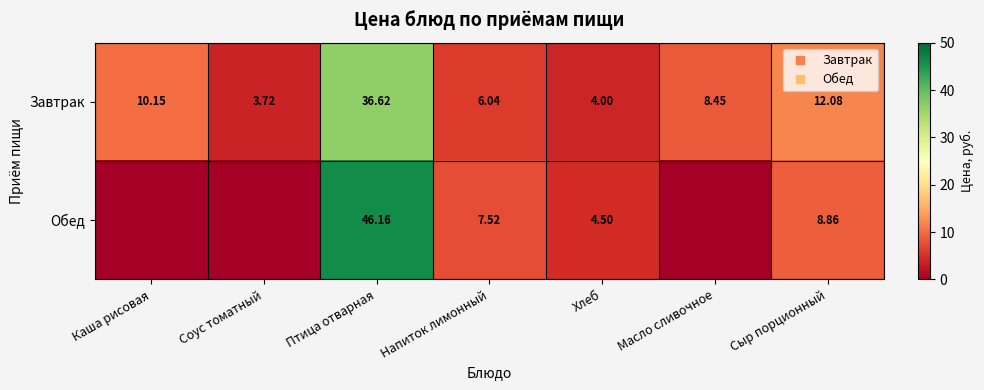

What is the total value across all series at Птица отварная?

82.8